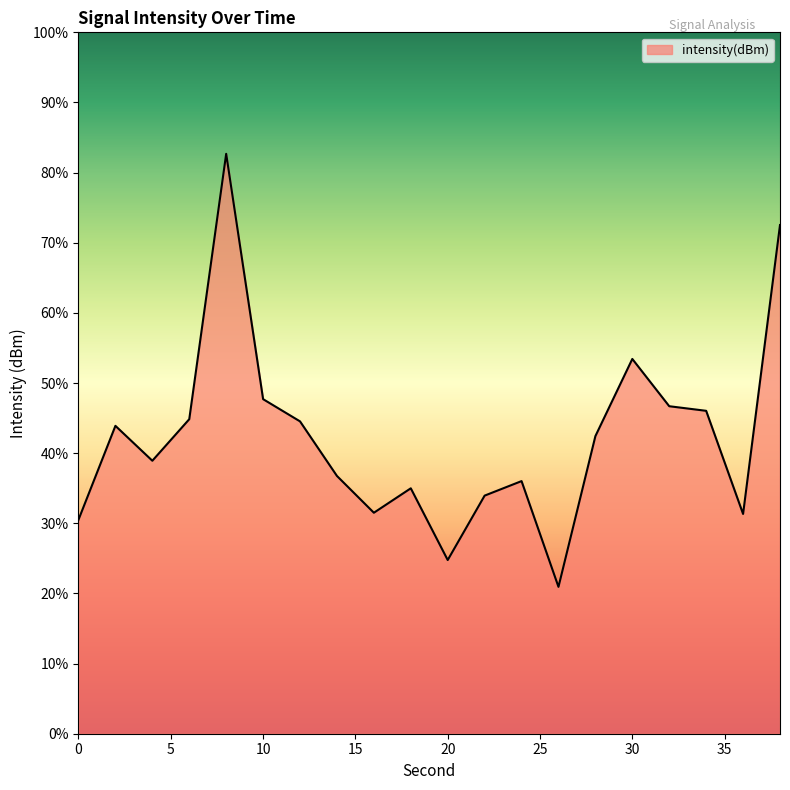

What is the change in value from 26 to 34?

+12.5